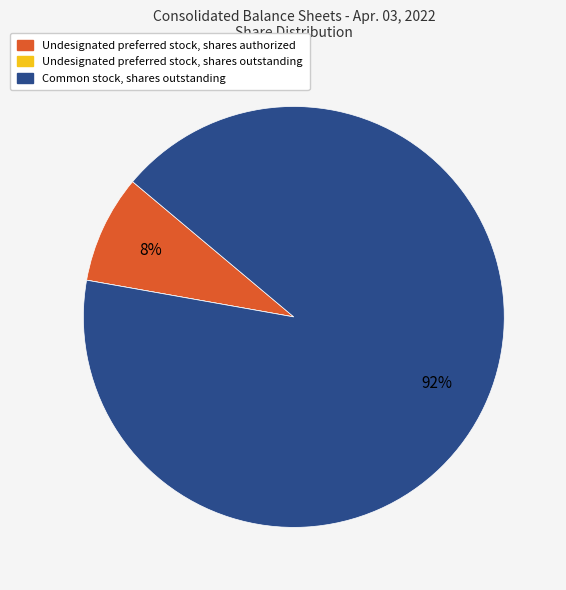

Does Undesignated preferred stock, shares authorized account for over 50% of the chart?

No